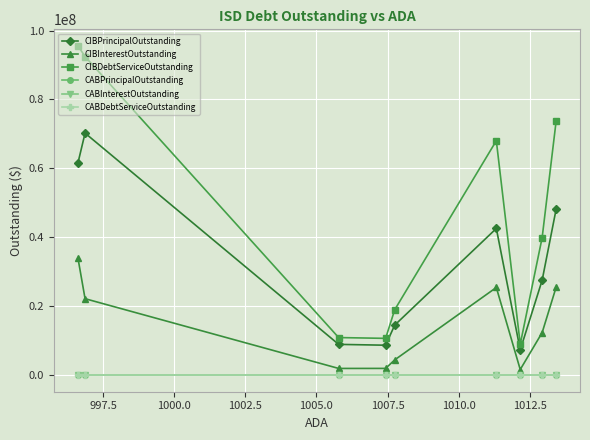

Does the chart have visible grid lines?

Yes